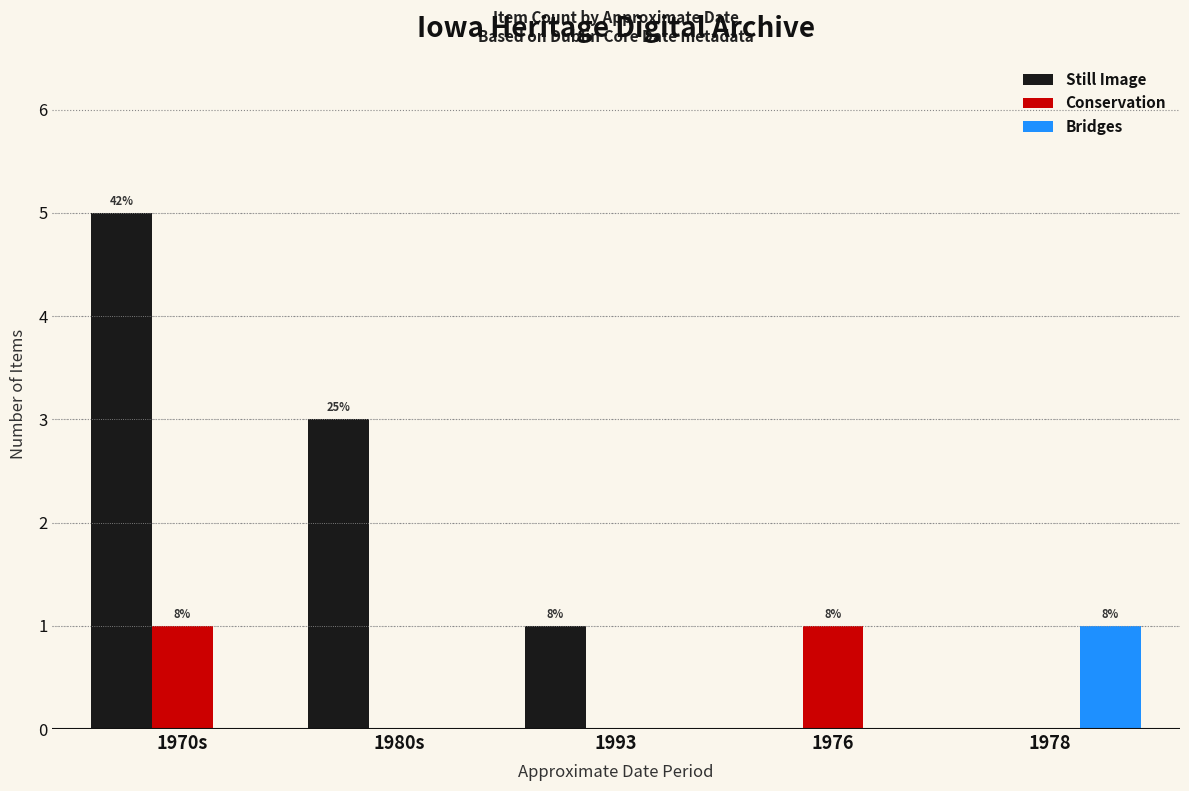

What is the total value across all series at 1970s?

6